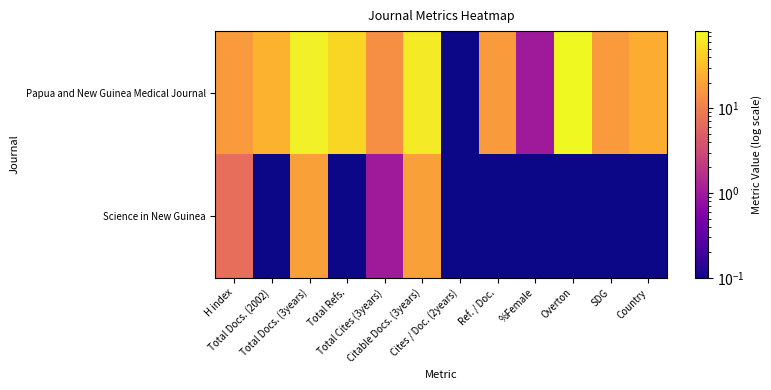

Which label corresponds to the smallest value in the chart?

Cites / Doc. (2years)